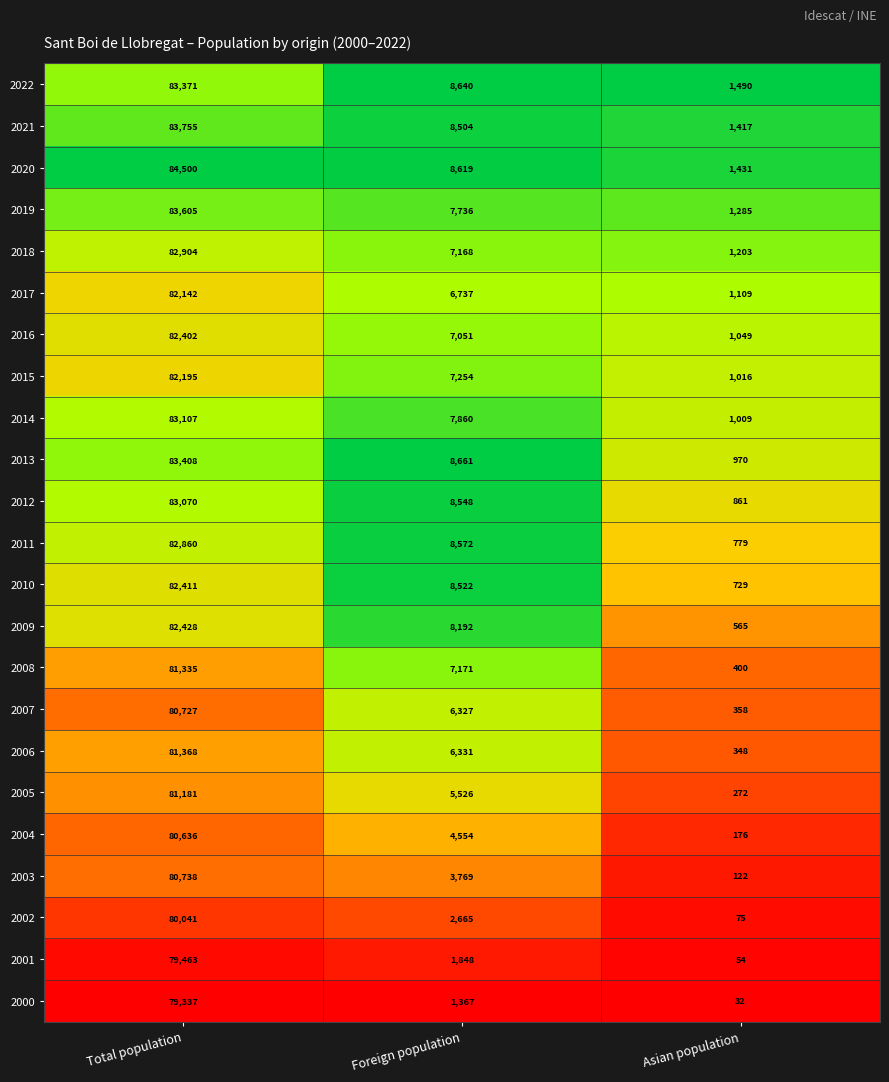

What is the average value of the 2011 series?

30737